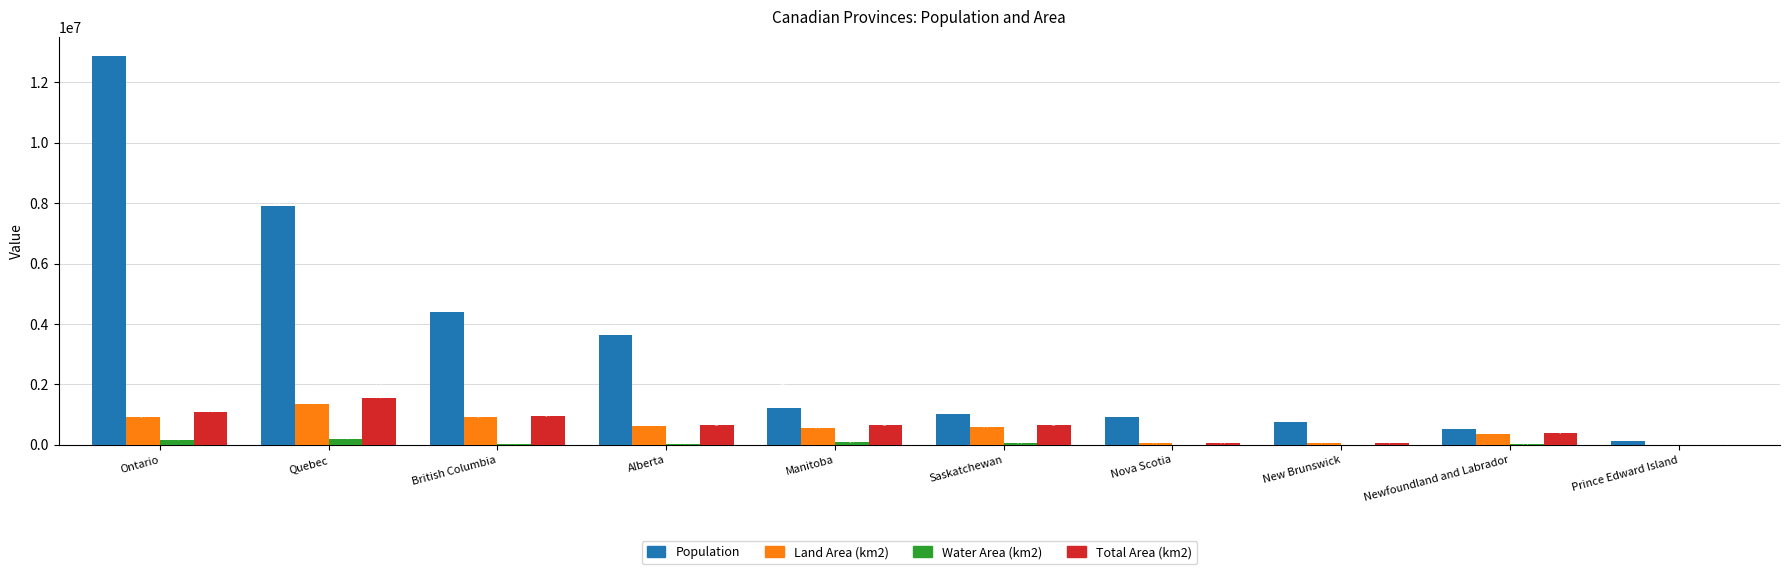

Which series has the widest spread of values?

Population